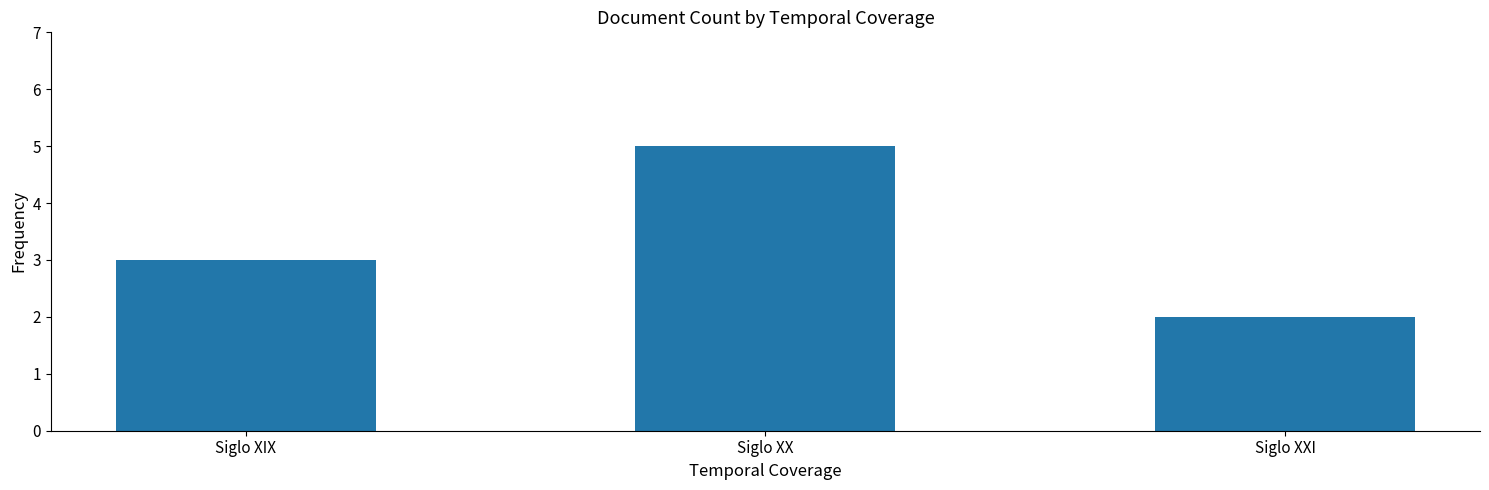

What is the approximate value at Siglo XX?

5